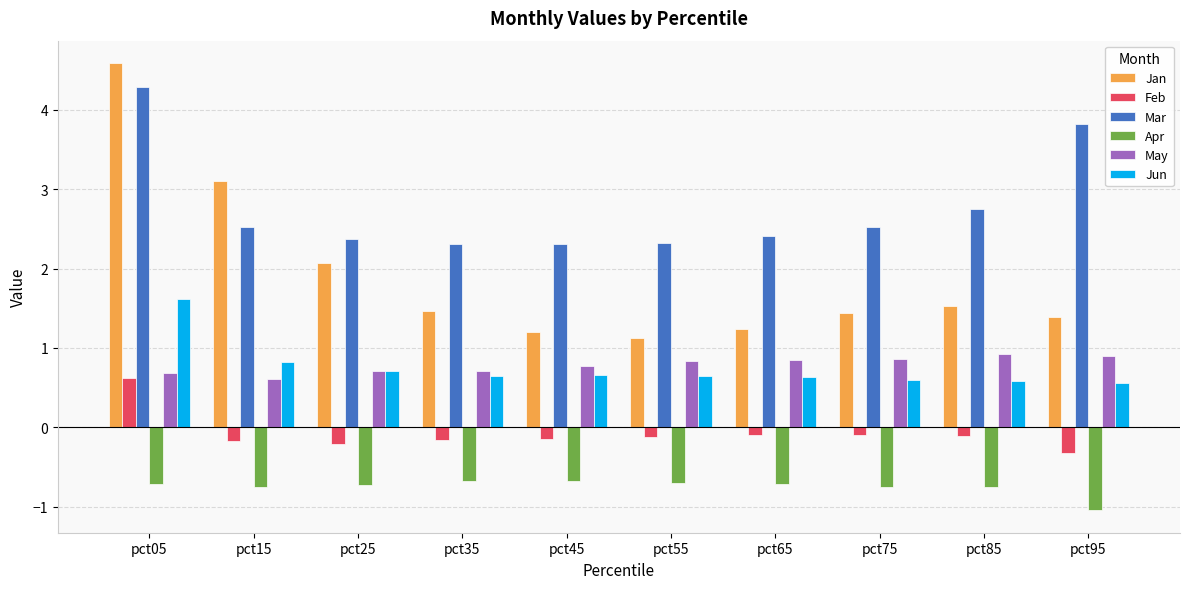

What is the smallest value displayed?

-1.0